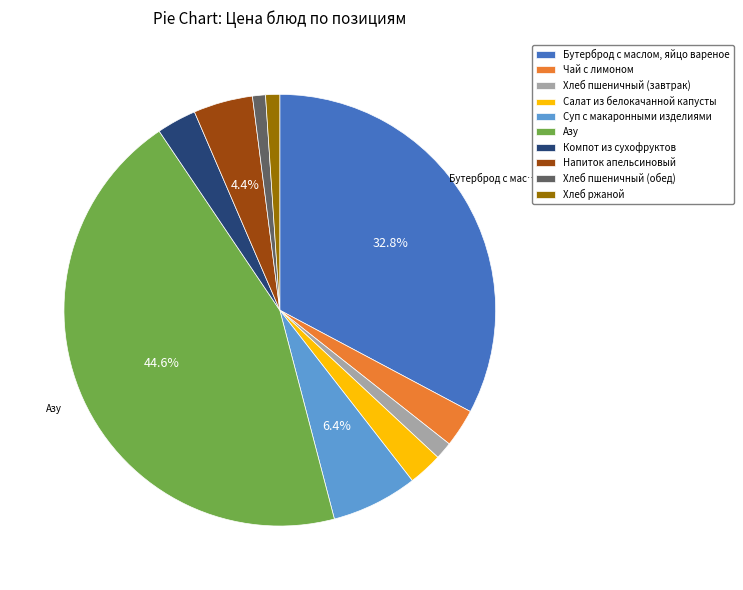

Do Хлеб пшеничный (завтрак) and Напиток апельсиновый together represent more than half of the pie?

No